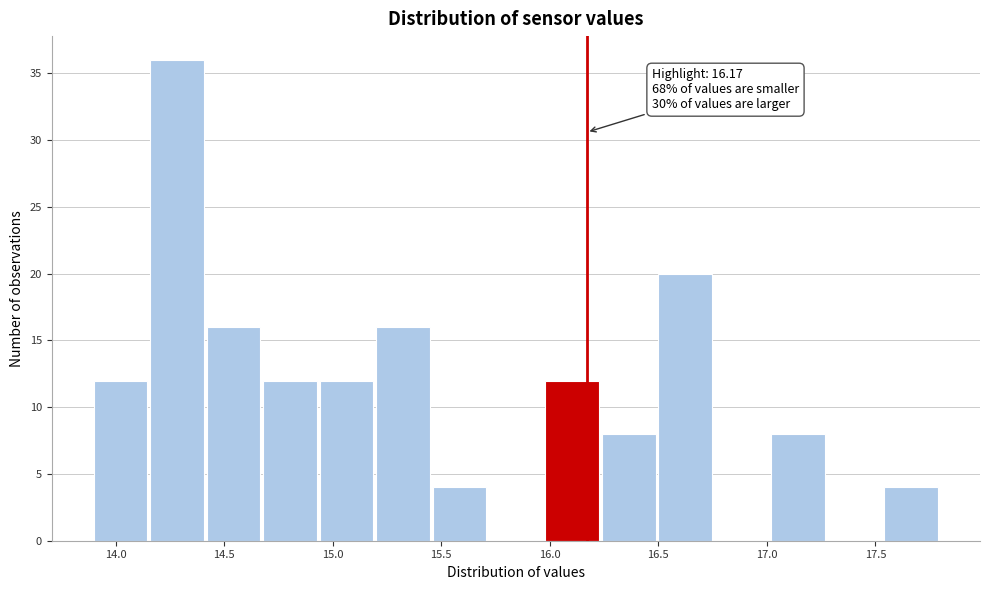

Which range on the x-axis has the tallest bar?

14.16 to 14.42